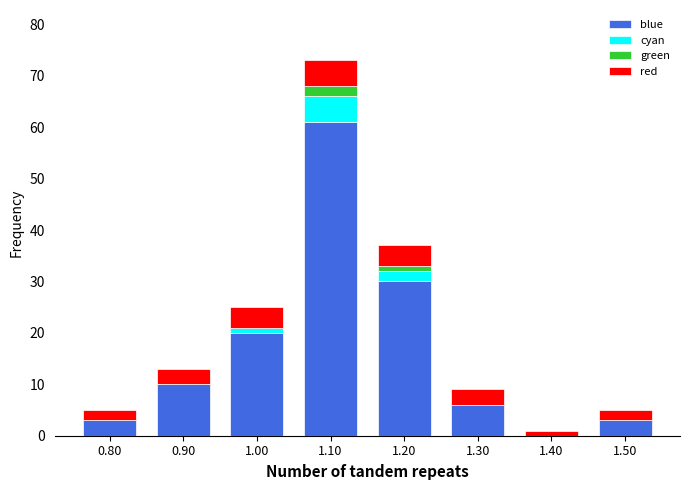

Reading left to right, list every stacked bar in this chart as the range it spans on the x-axis followed by its total height. The values are not printed on the chart, so give them approximately, as read against the axis.

0.75 to 0.85: 5
0.85 to 0.95: 13
0.95 to 1.05: 25
1.05 to 1.15: 73
1.15 to 1.25: 37
1.25 to 1.35: 9
1.35 to 1.45: 1
1.45 to 1.55: 5